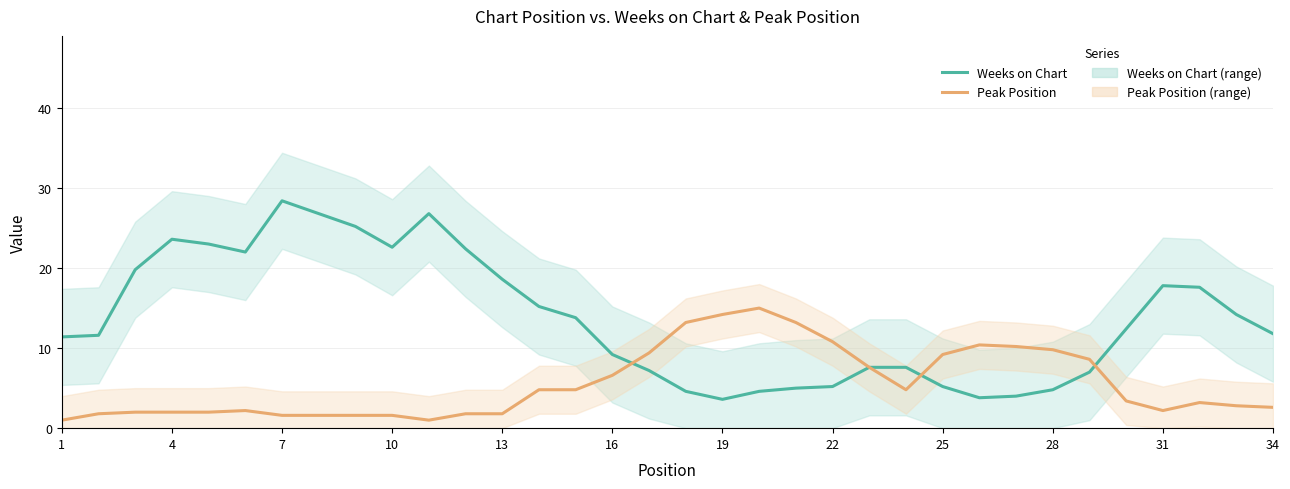

How many categories are shown in the chart?

34